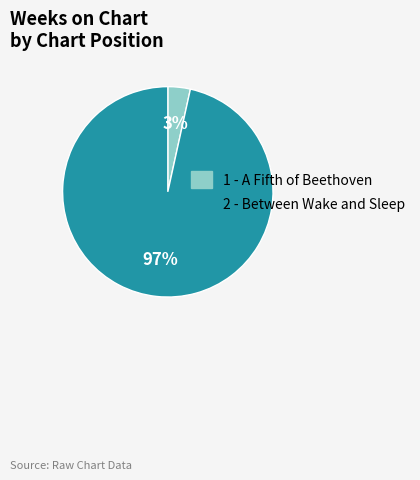

Count the number of slices in the pie.

2